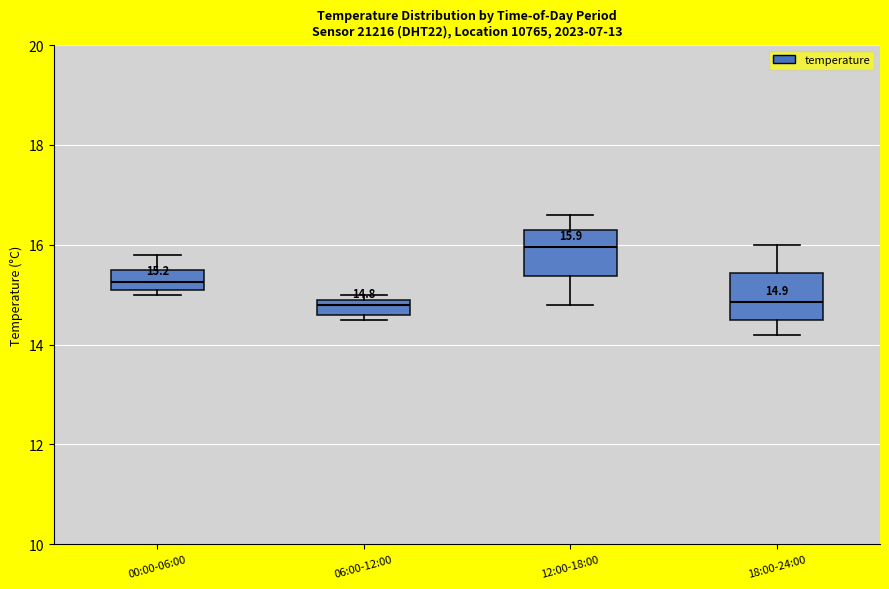

Which box's median line is the highest?

12:00-18:00